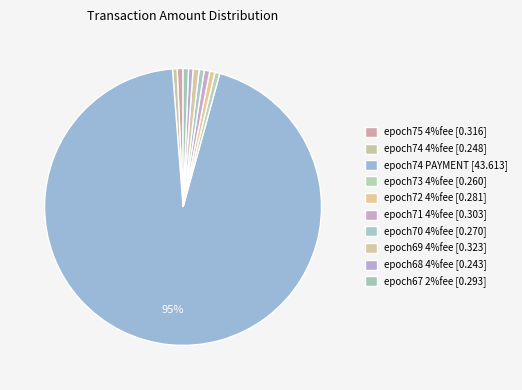

Does any single category account for the majority?

Yes